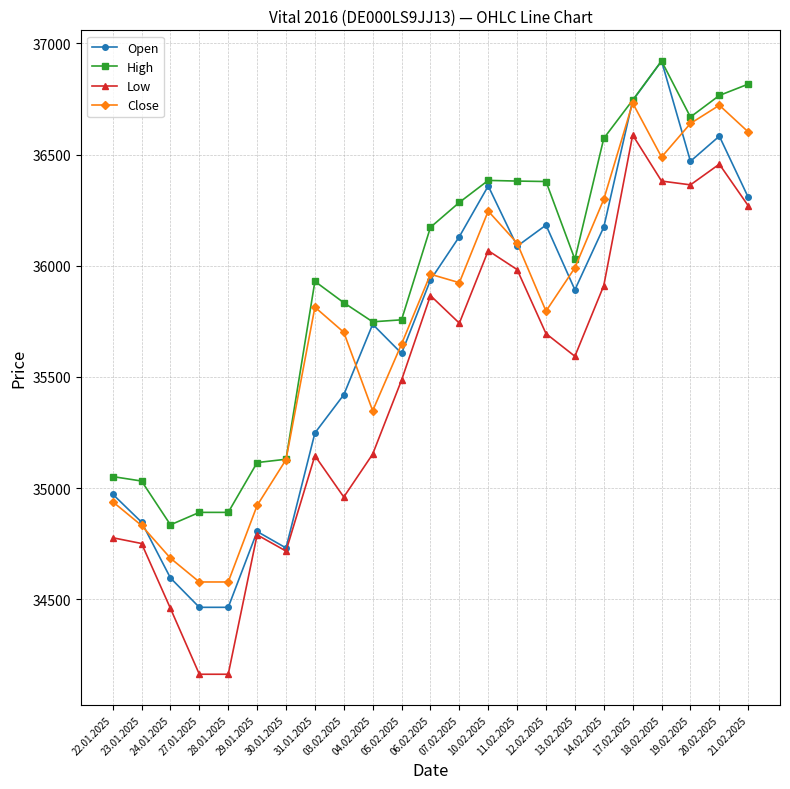

Read the High value at 23.01.2025, to the nearest 10.

35030